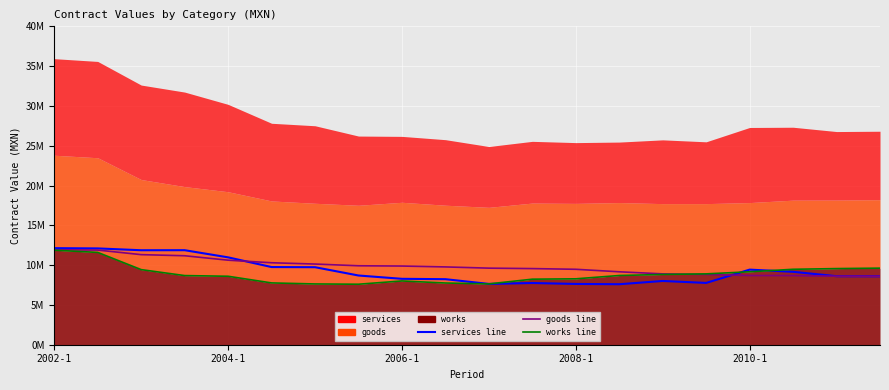

How many lines are shown in the chart?

3